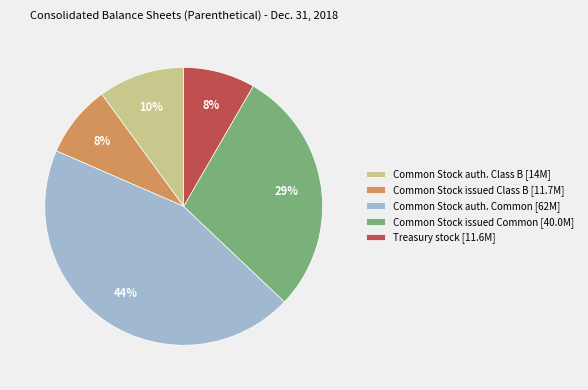

Does Treasury stock [11.6M] account for over 50% of the chart?

No